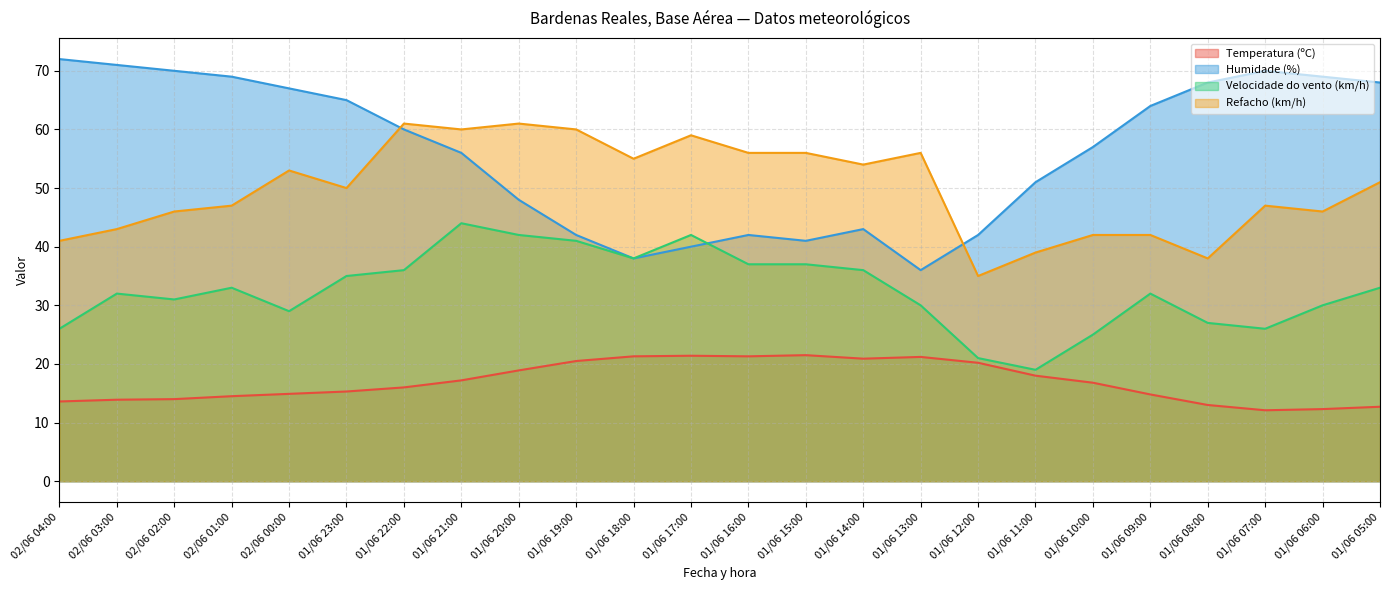

What is the sum of all Humidade (%) values?

1349.0